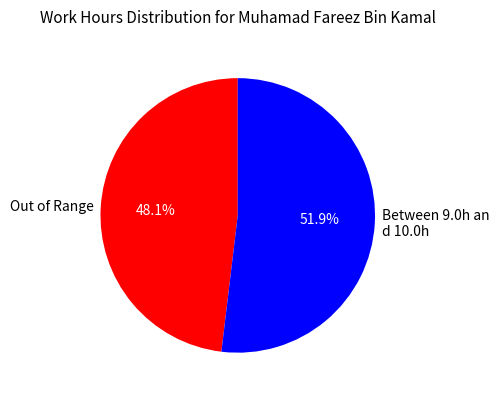

Which has a higher value, Out of Range or Between 9.0h an d 10.0h?

Between 9.0h an d 10.0h